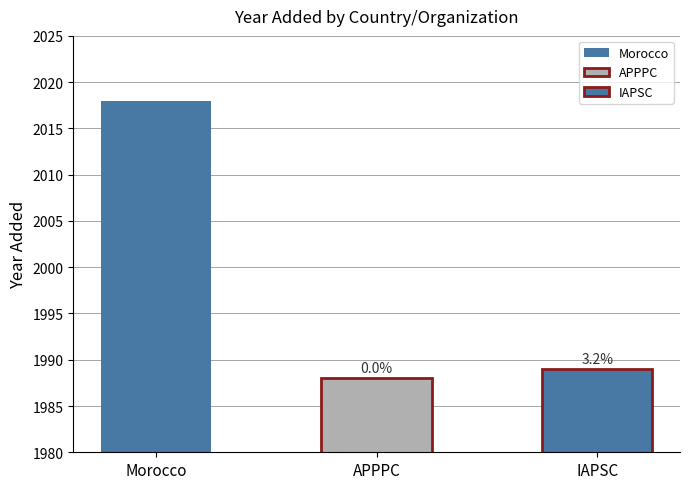

What is the difference between the maximum and minimum values?

30